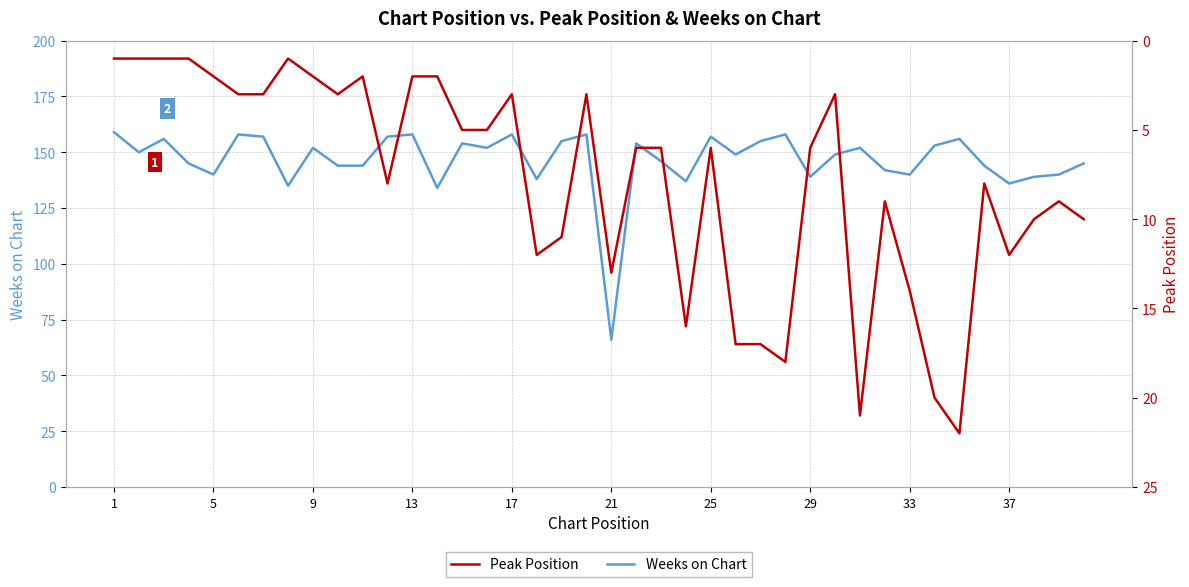

How many categories are shown in the chart?

40